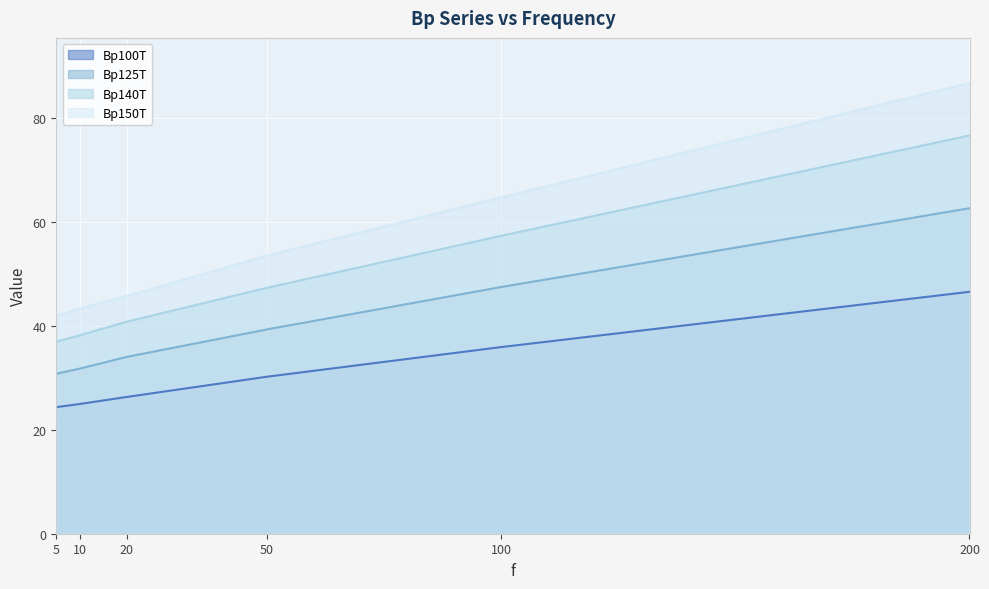

How many lines are shown in the chart?

4